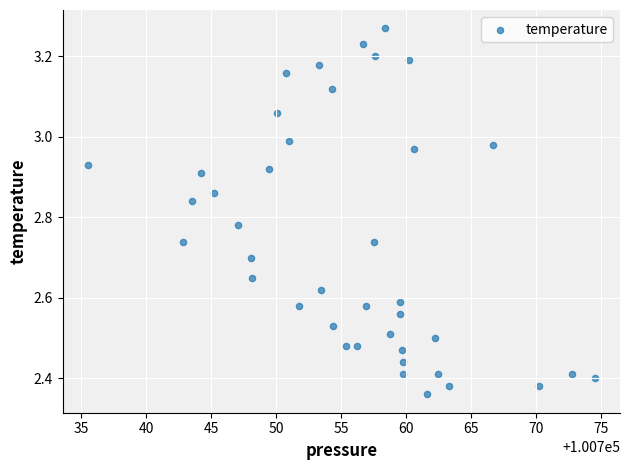

What is the range of X values (max minus min)?

39.0